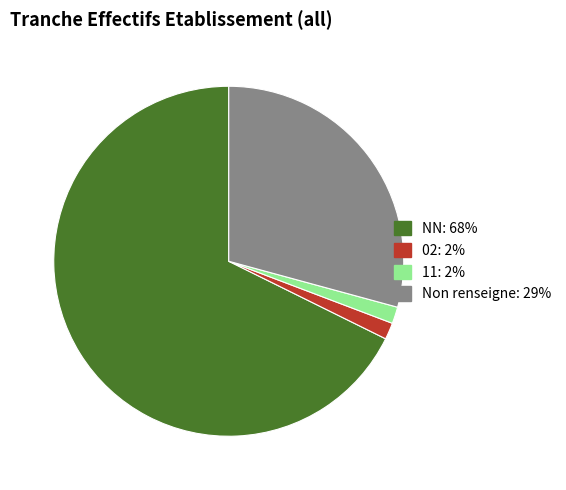

True or false: Non renseigne: 29% accounts for 29% of the total.

True